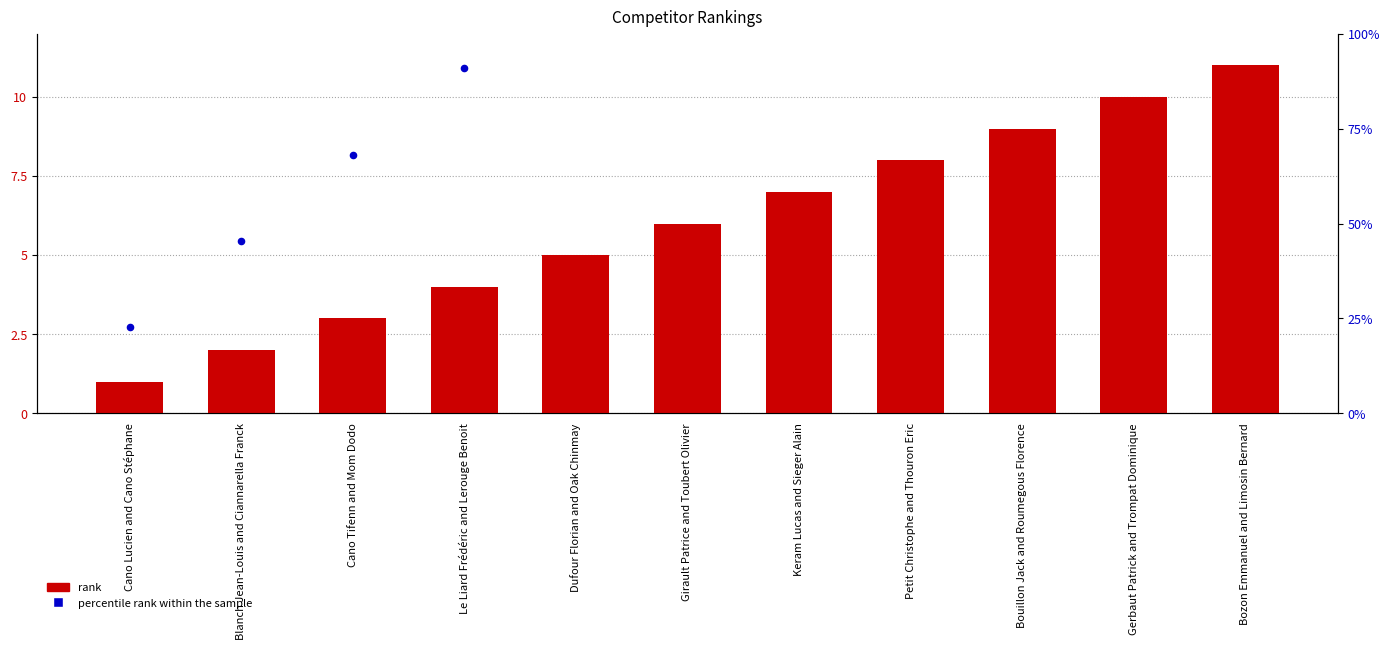

Is the value of percentile rank within the sample at Petit Christophe and Thouron Eric greater than the value of rank at Dufour Florian and Oak Chinmay?

Yes